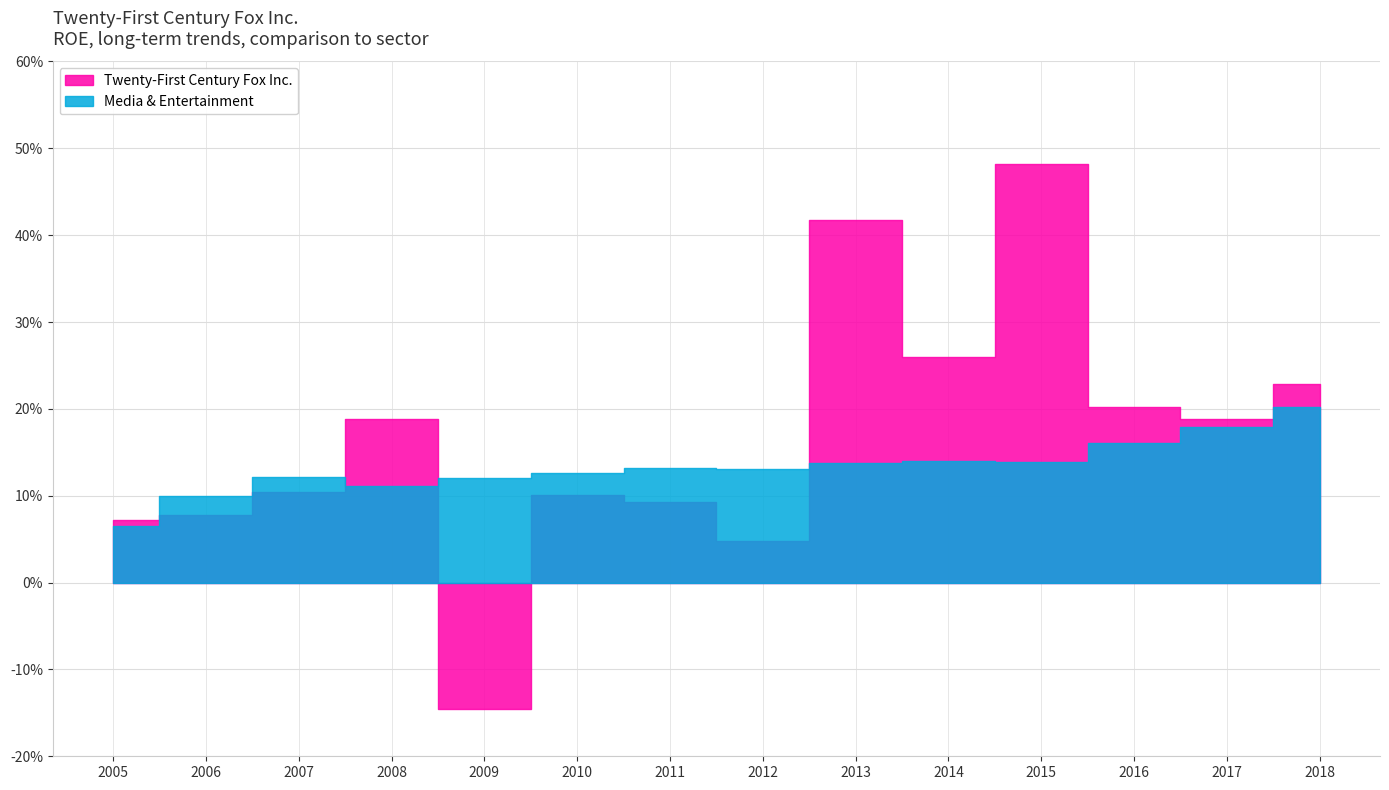

Which label corresponds to the smallest value in the chart?

2009